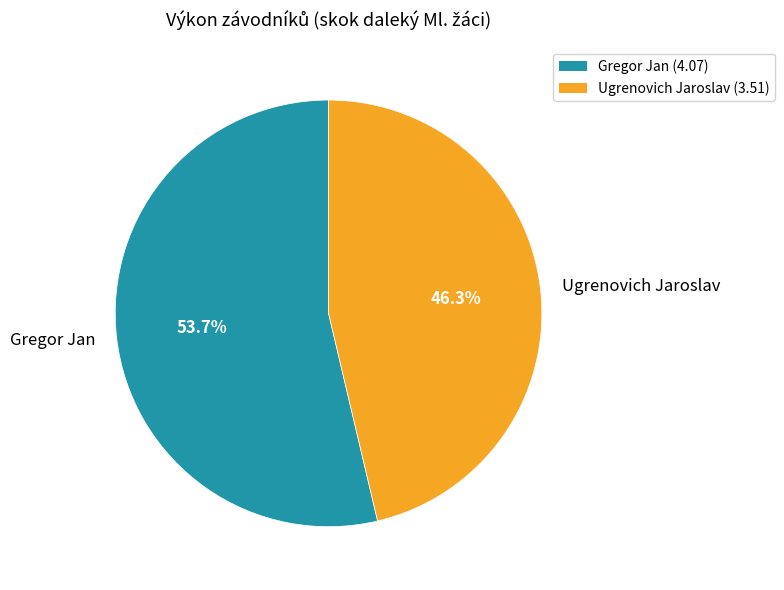

To the nearest percent, what is the difference between the Ugrenovich Jaroslav and Gregor Jan slice percentages?

7%